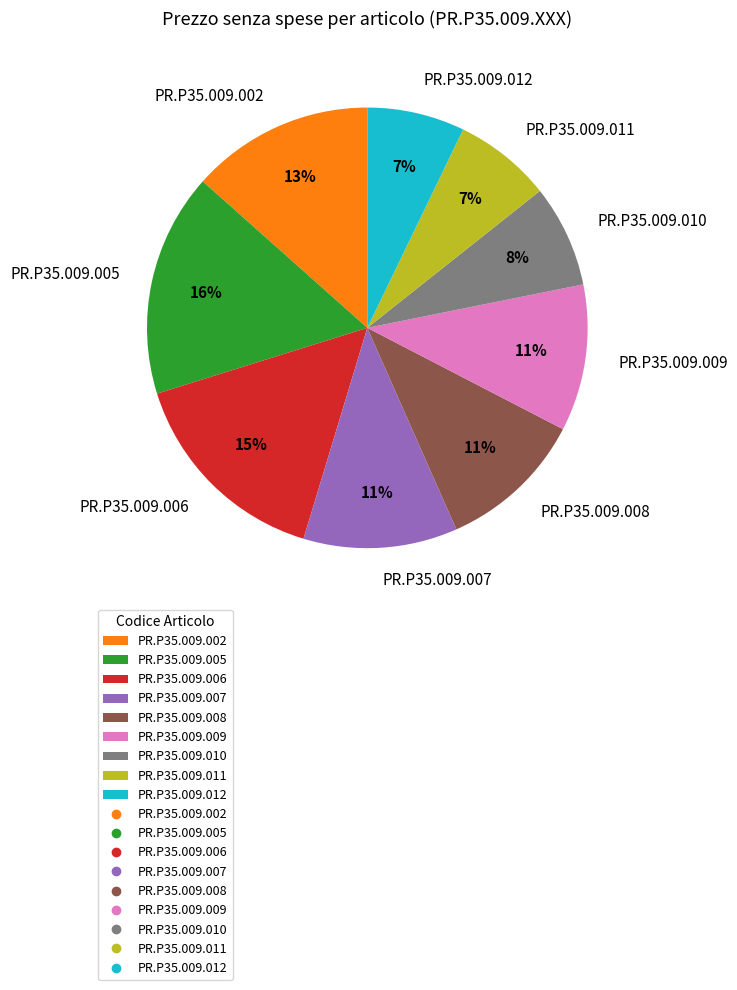

Does PR.P35.009.011 account for over 50% of the chart?

No